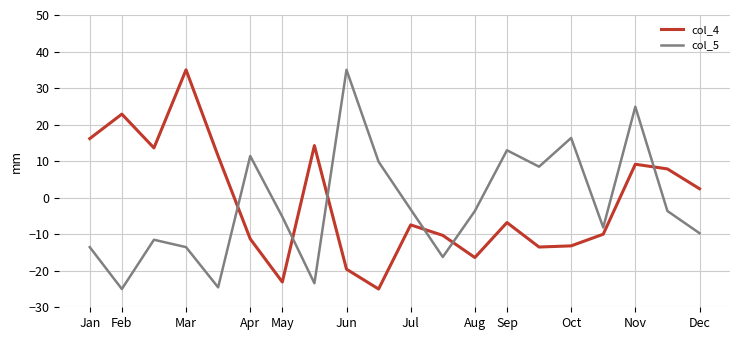

What is the highest value of the col_5 series?

35.0